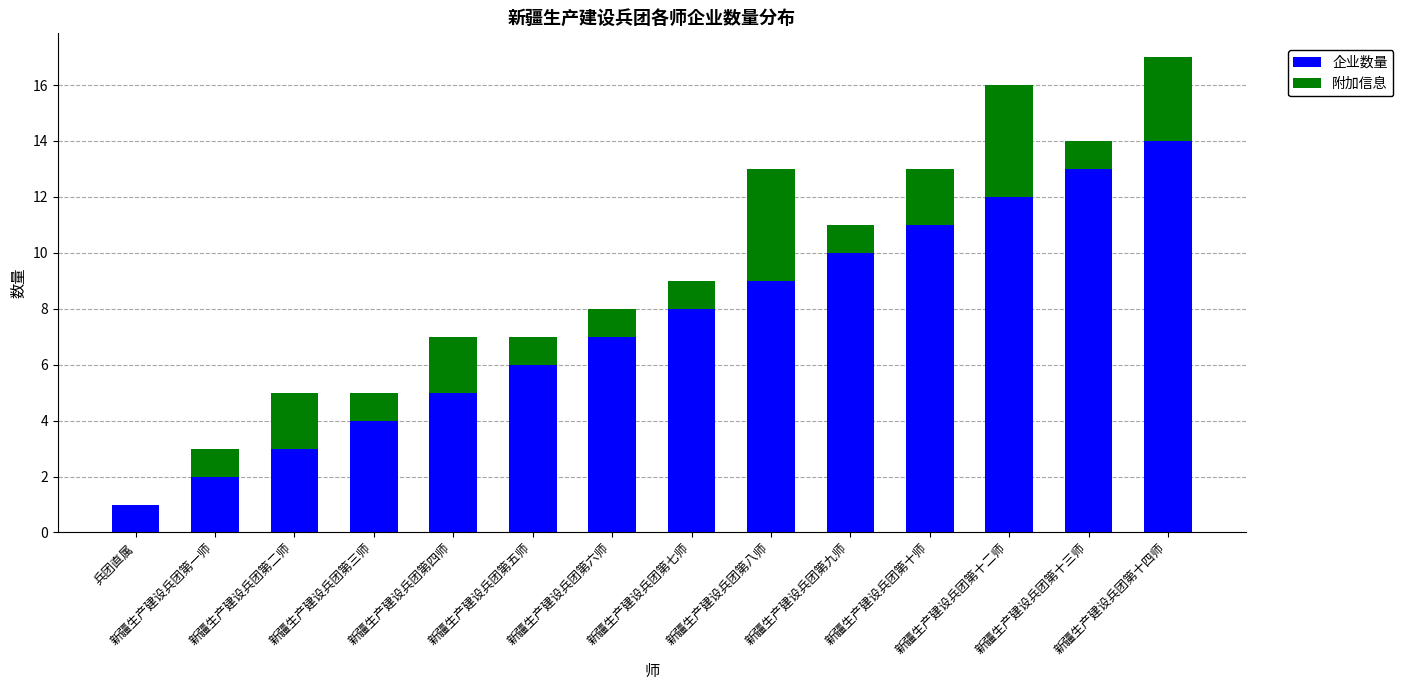

What are all the series names shown in the legend?

企业数量, 附加信息